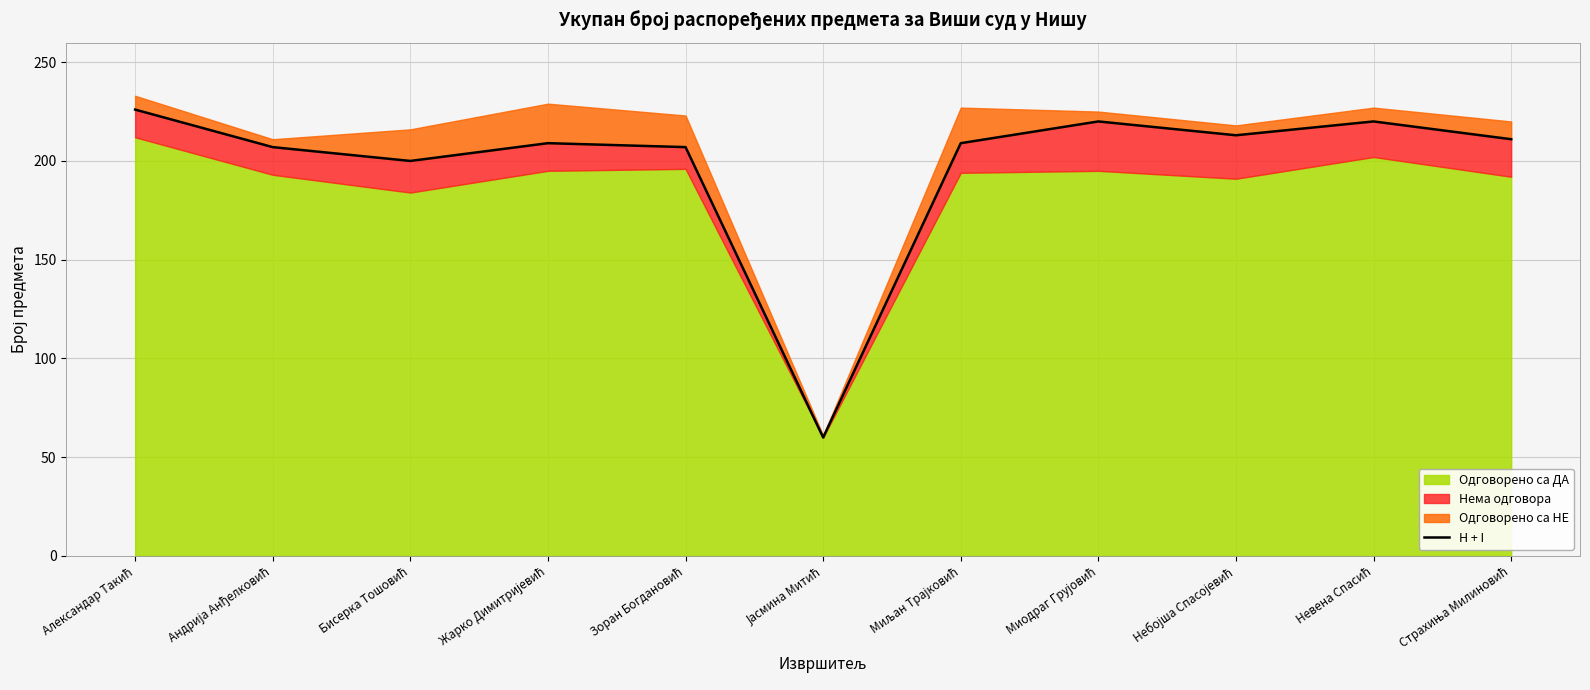

List the labels in order of value, largest first.

Александар Такић, Миодраг Грујовић, Невена Спасић, Небојша Спасојевић, Страхиња Милиновић, Жарко Димитријевић, Миљан Трајковић, Андрија Анђелковић, Зоран Богдановић, Бисерка Тошовић, Јасмина Митић